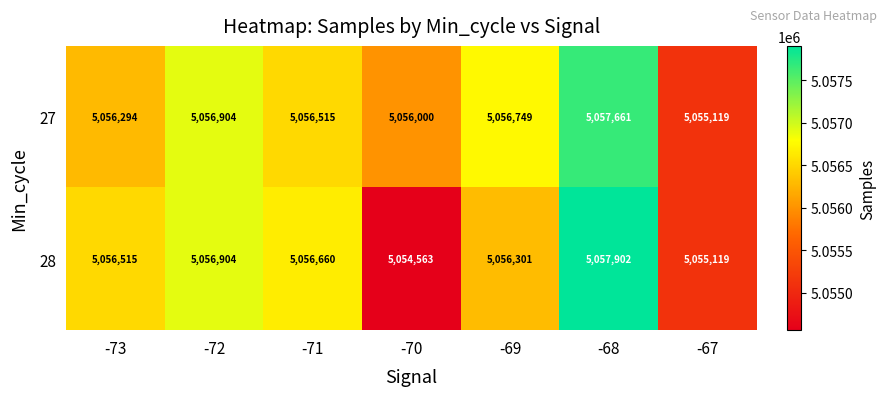

Which series has the largest range (max minus min)?

28